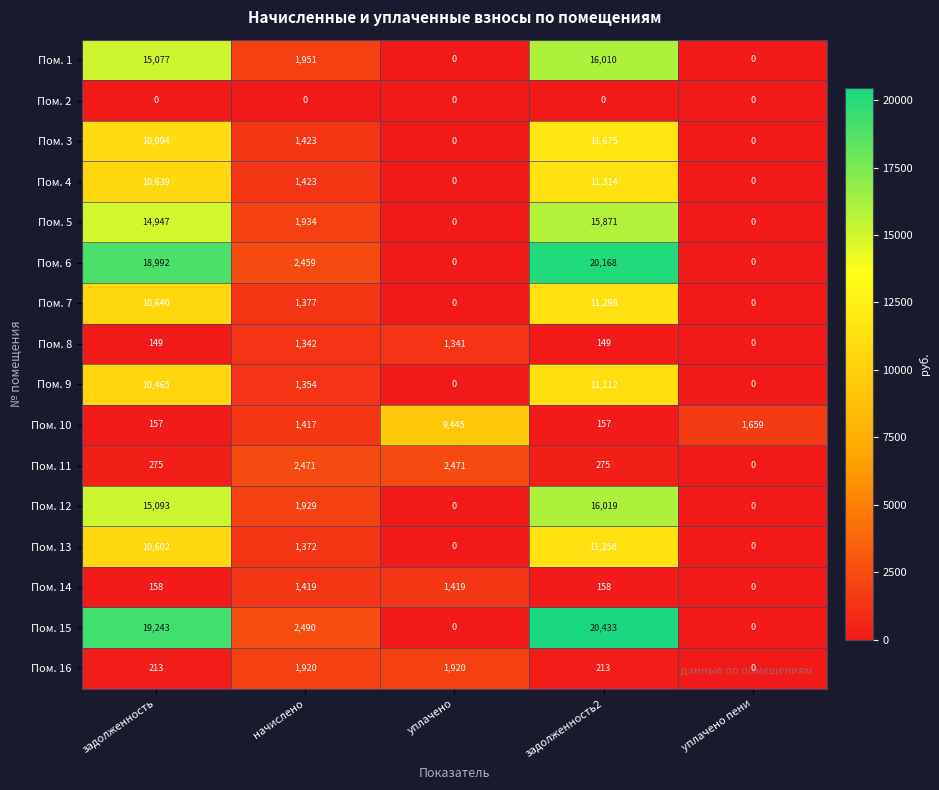

At which label is Пом. 10 closest to 4801?

уплачено пени